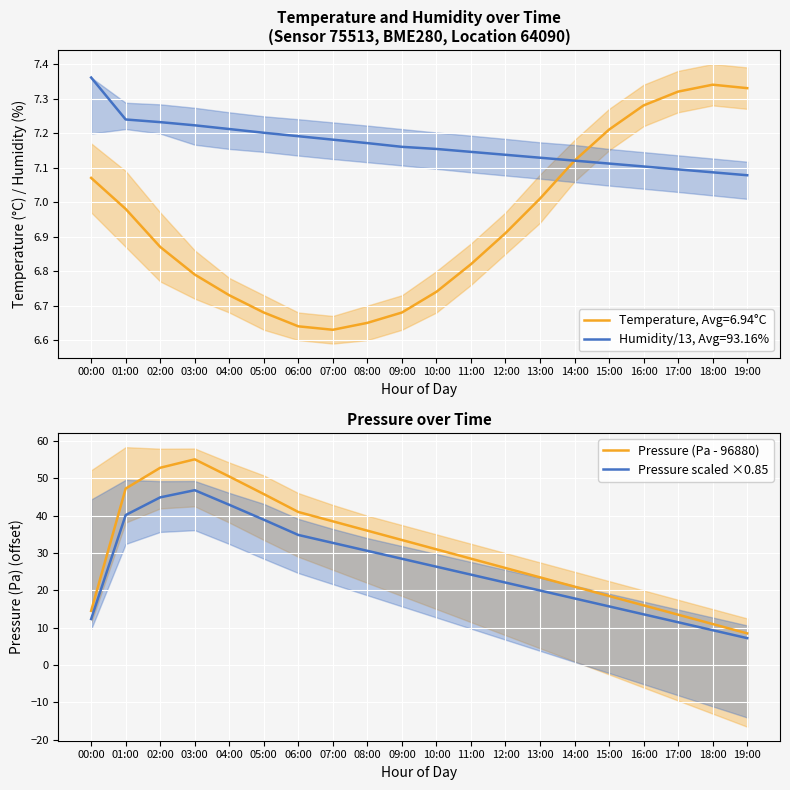

At which category is the sum across all series the highest?

03:00